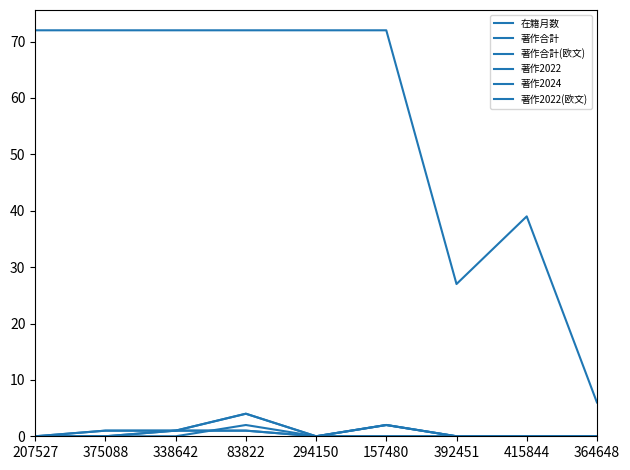

Is this an area chart (filled region under the line)?

No